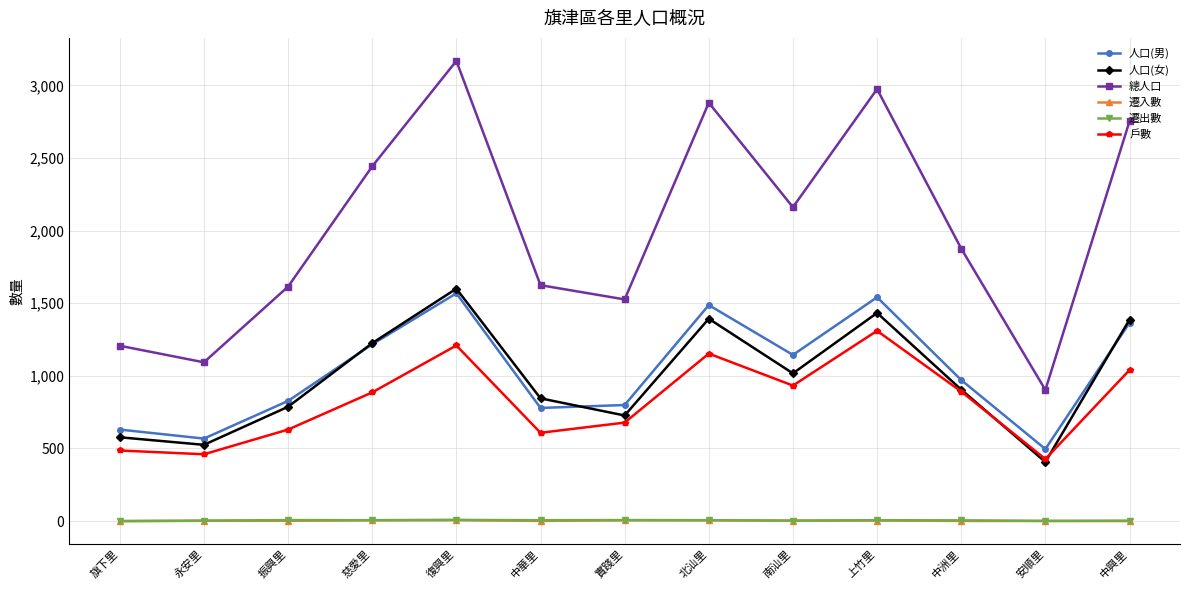

Which series has the widest spread of values?

總人口